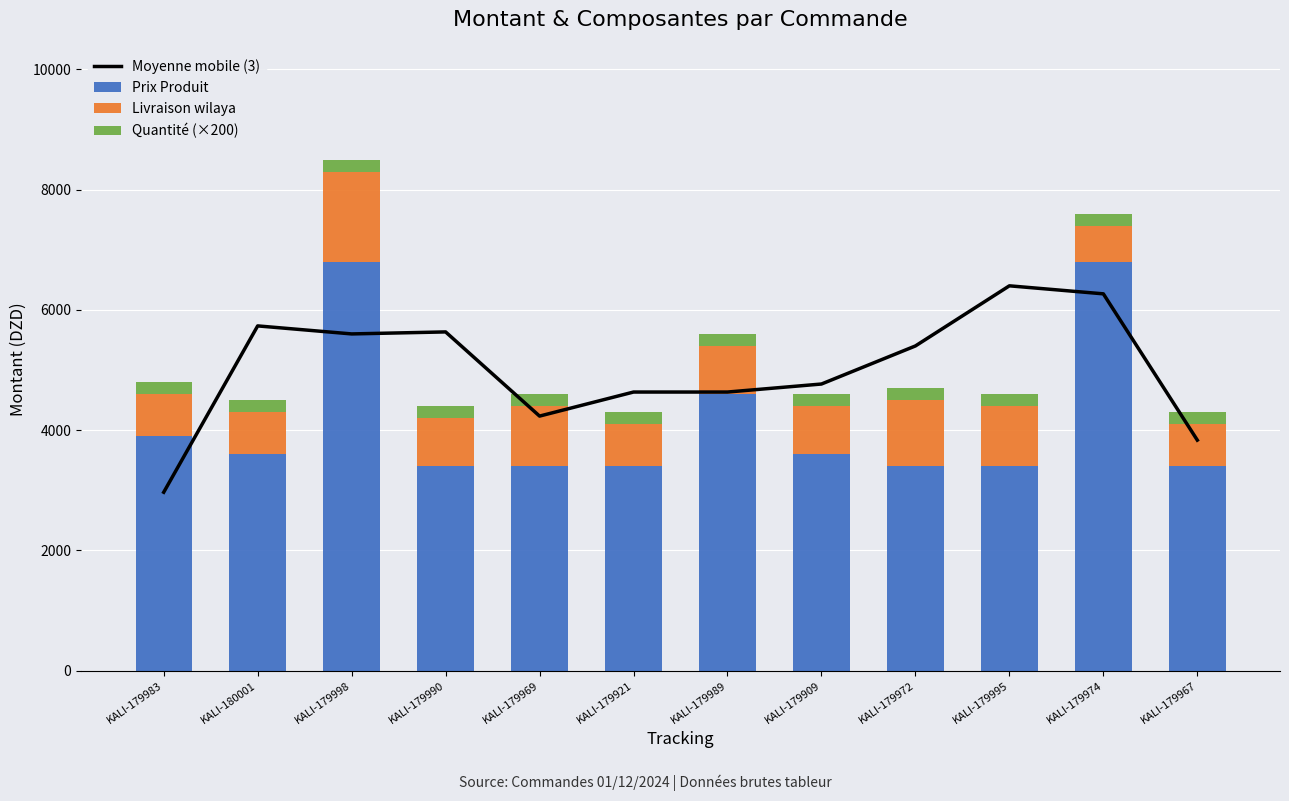

Which series has the widest spread of values?

Moyenne mobile (3)